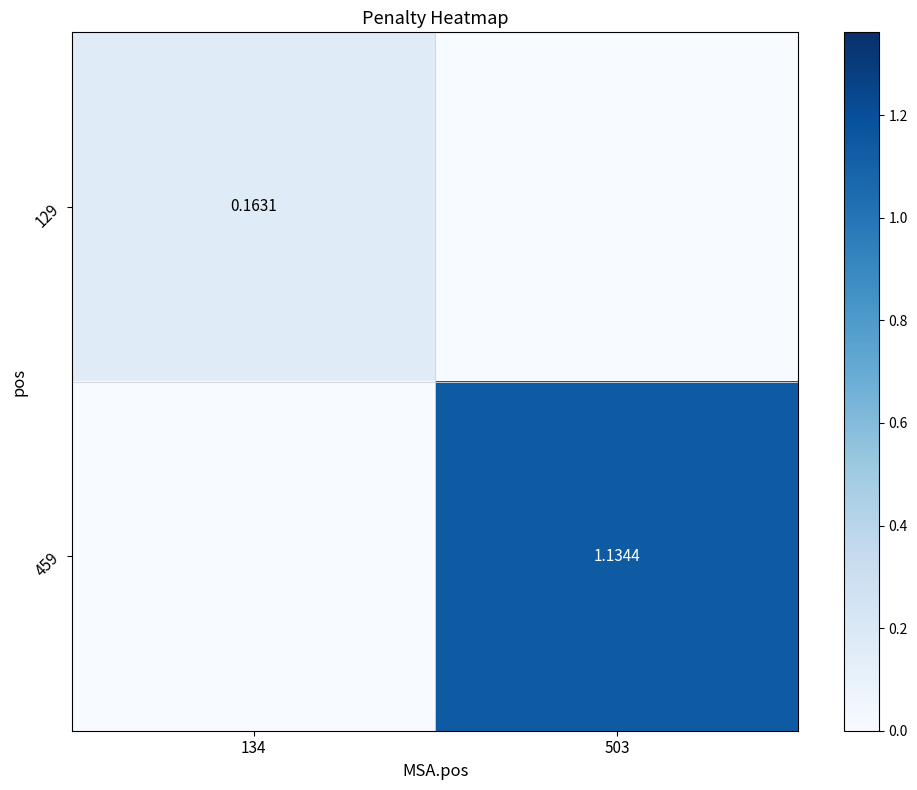

How many data points in 459 are less than 1?

1